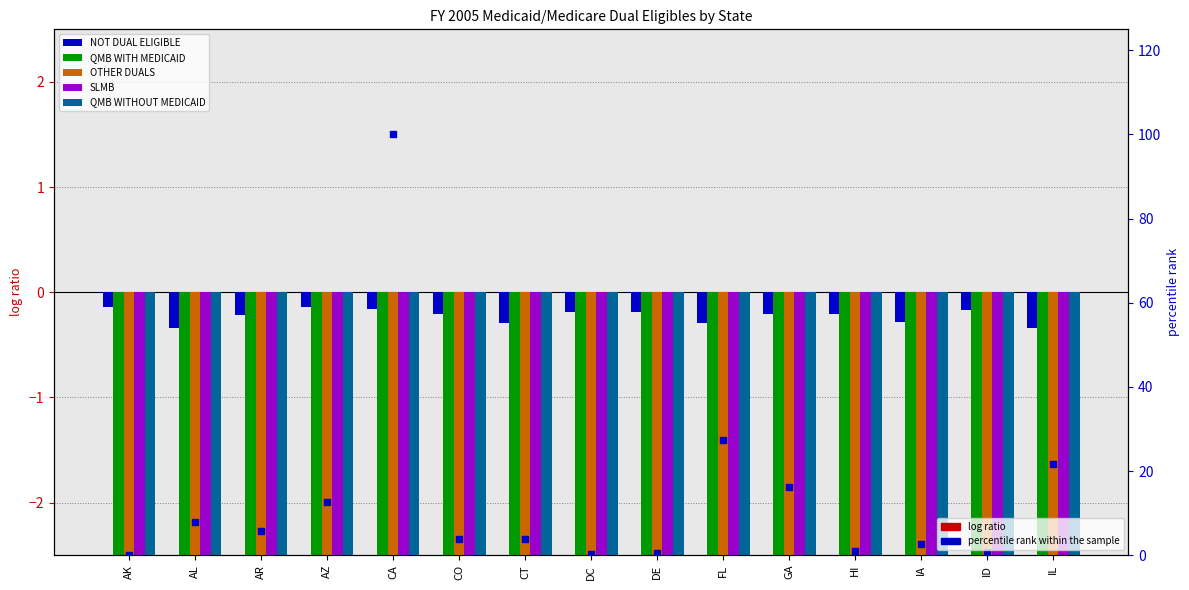

Which series reaches the maximum Y coordinate?

percentile rank within the sample